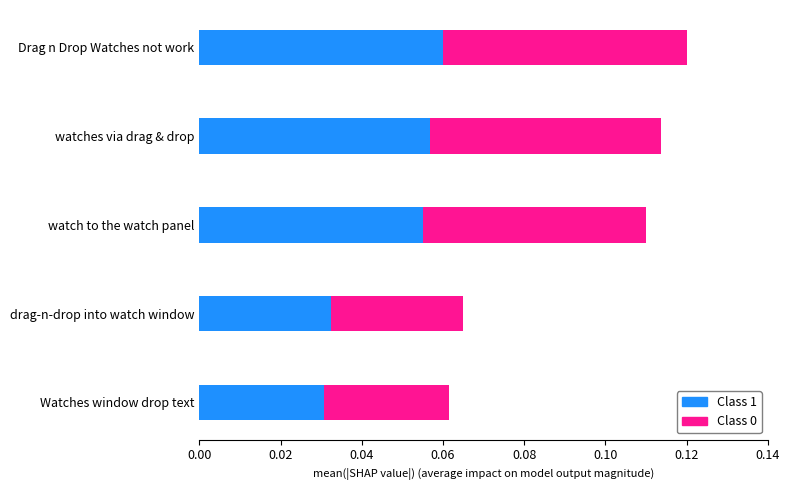

How many Class 1 values are between 0 and 1?

5